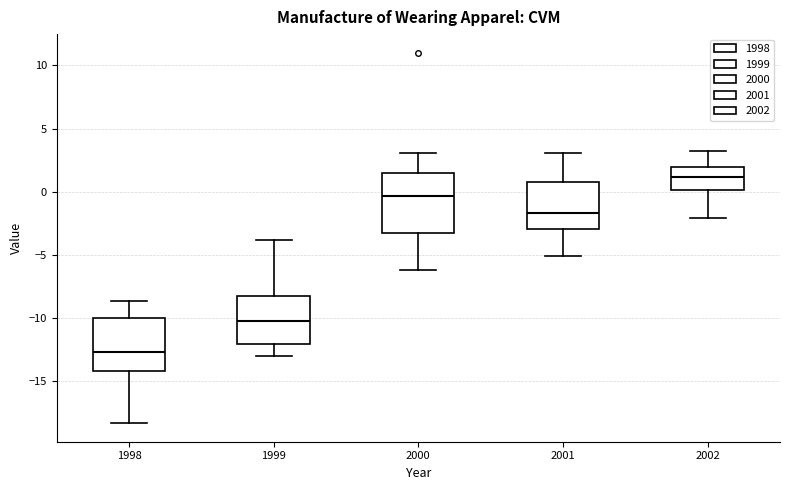

Reading left to right, read every box against the y-axis: the position of its median line, the range the box covers, and the ends of its whiskers. The values are not printed on the chart, so give them approximately, as read against the axis.

1998: median -12.5, box -14.0 to -10.0, whiskers -18.5 to -8.5
1999: median -10.0, box -12.0 to -8.5, whiskers -13.0 to -4.0
2000: median -0.5, box -3.5 to 1.5, whiskers -6.0 to 3.0
2001: median -1.5, box -3.0 to 1.0, whiskers -5.0 to 3.0
2002: median 1.0, box 0.0 to 2.0, whiskers -2.0 to 3.0